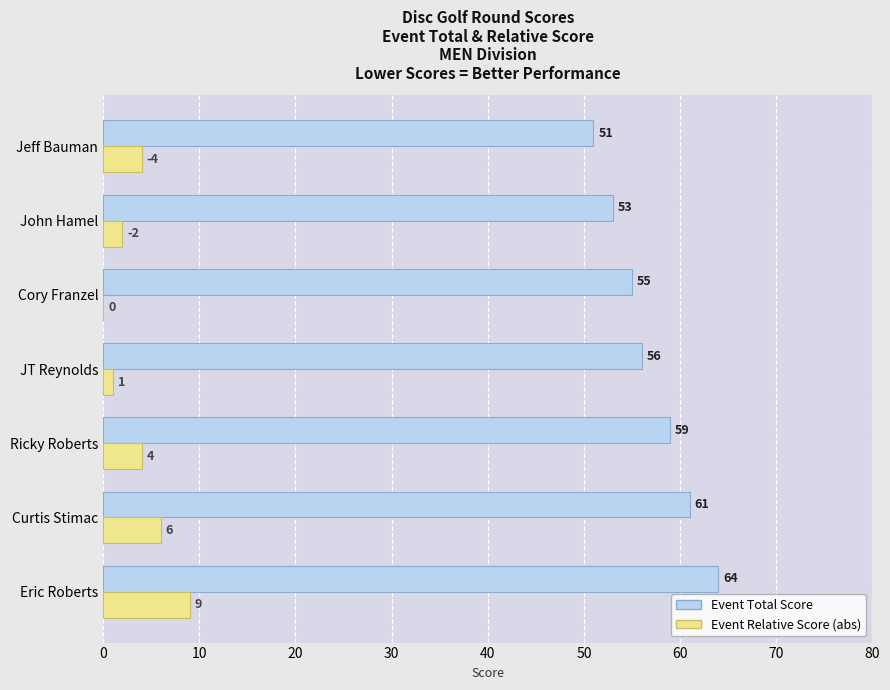

What is the greatest value displayed?

64